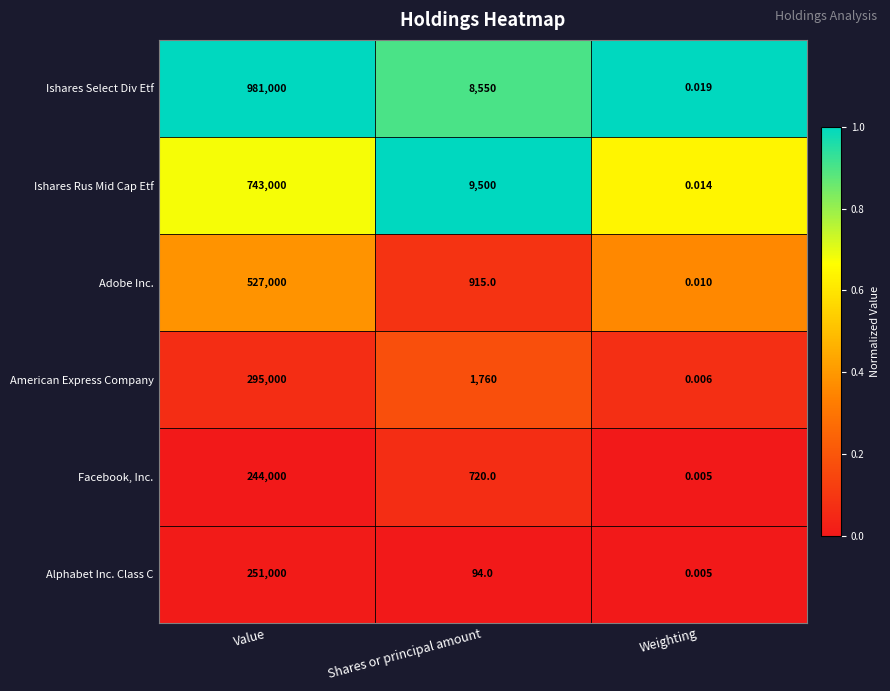

Rank the categories by Ishares Select Div Etf value from lowest to highest.

Weighting, Shares or principal amount, Value